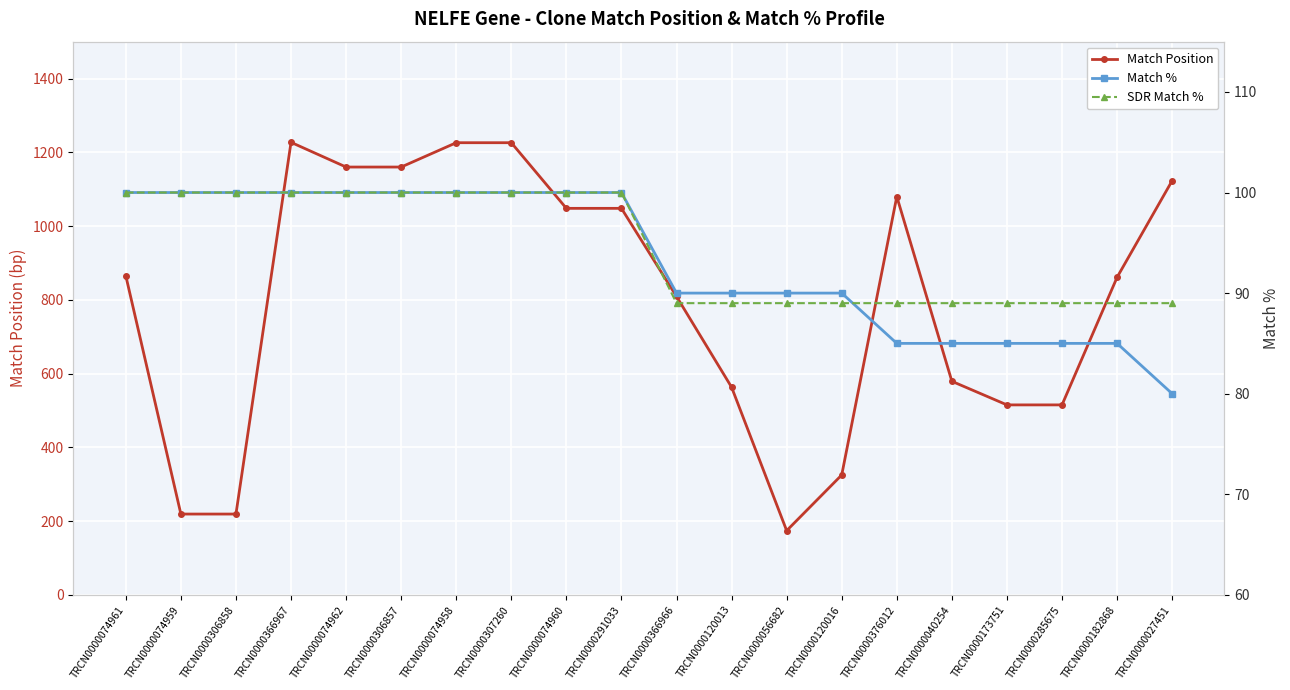

Where does the Match Position series first go above 865?

TRCN0000366967